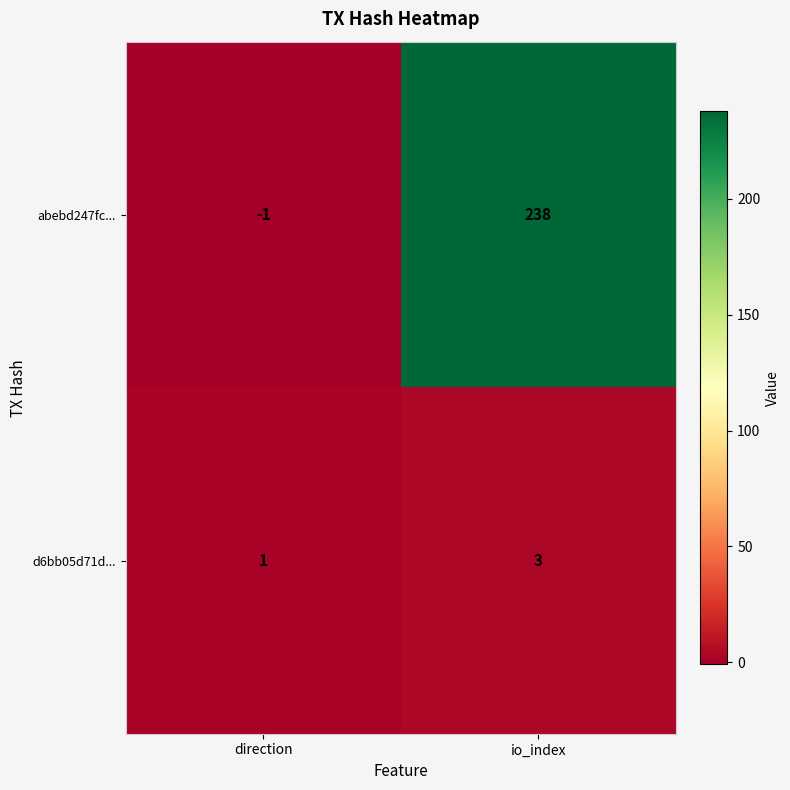

At which category does the chart reach its peak across all series?

io_index